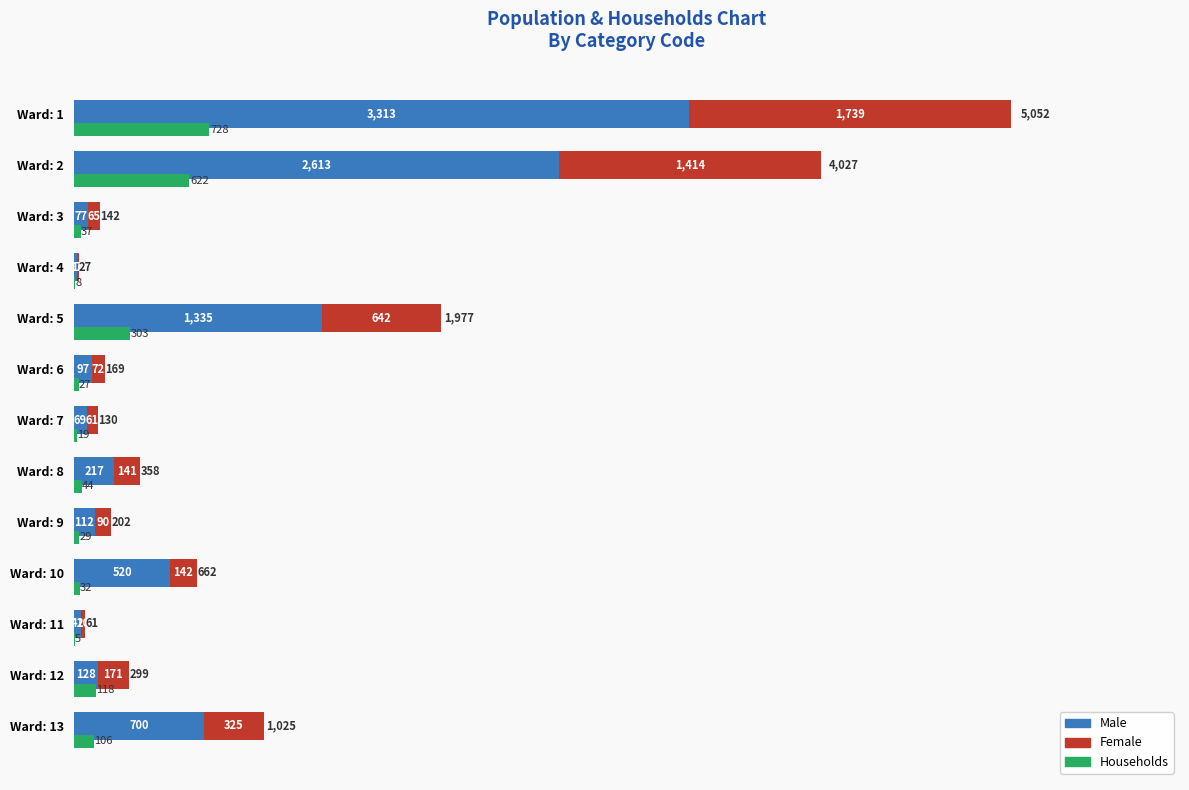

Which series has the largest total across all categories?

Male